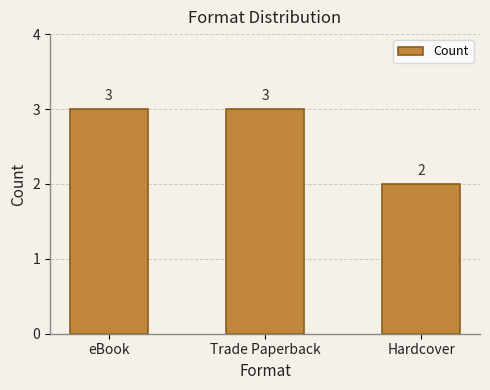

The chart shows a value of 2 at Hardcover. True or false?

True